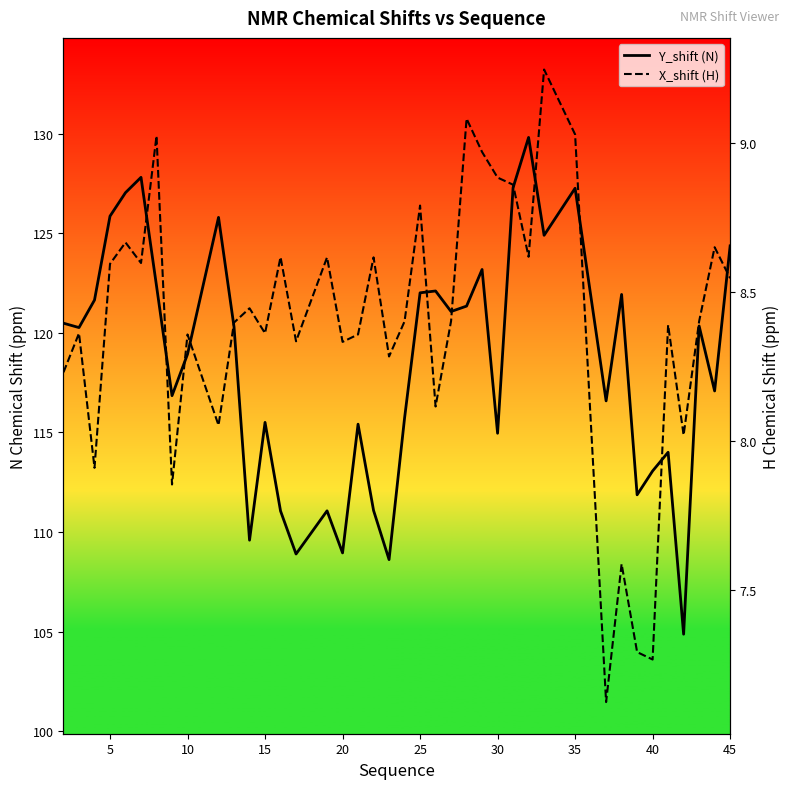

At 10, list the series in order from smallest to largest.

X_shift (H), Y_shift (N)